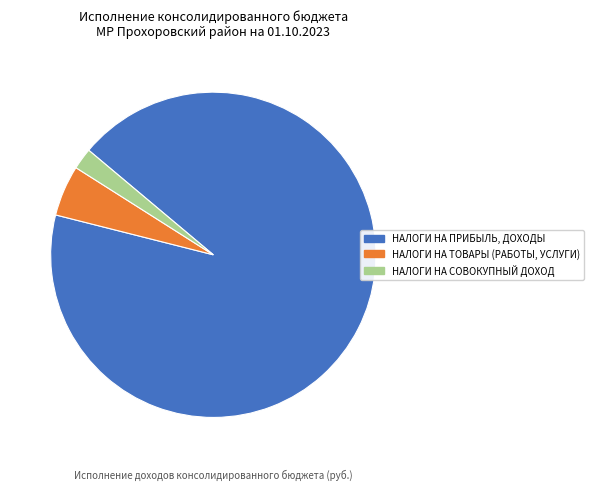

The НАЛОГИ НА ПРИБЫЛЬ, ДОХОДЫ slice represents 99% of the pie. True or false?

False